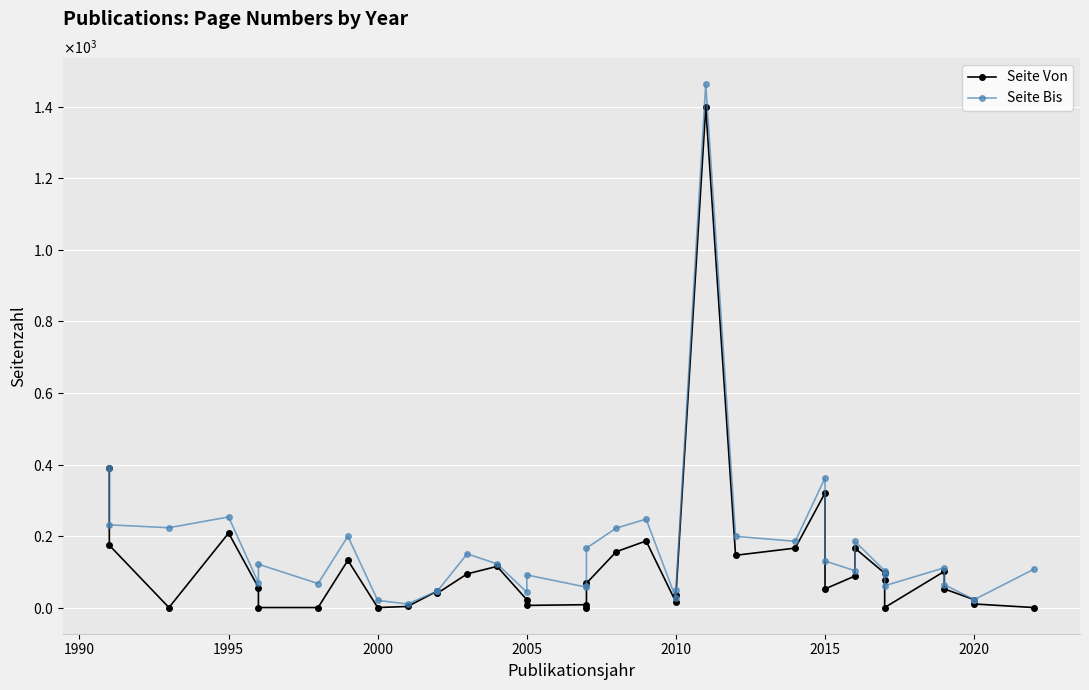

What is the difference between the second highest and minimum values in the Seite Von series?

389